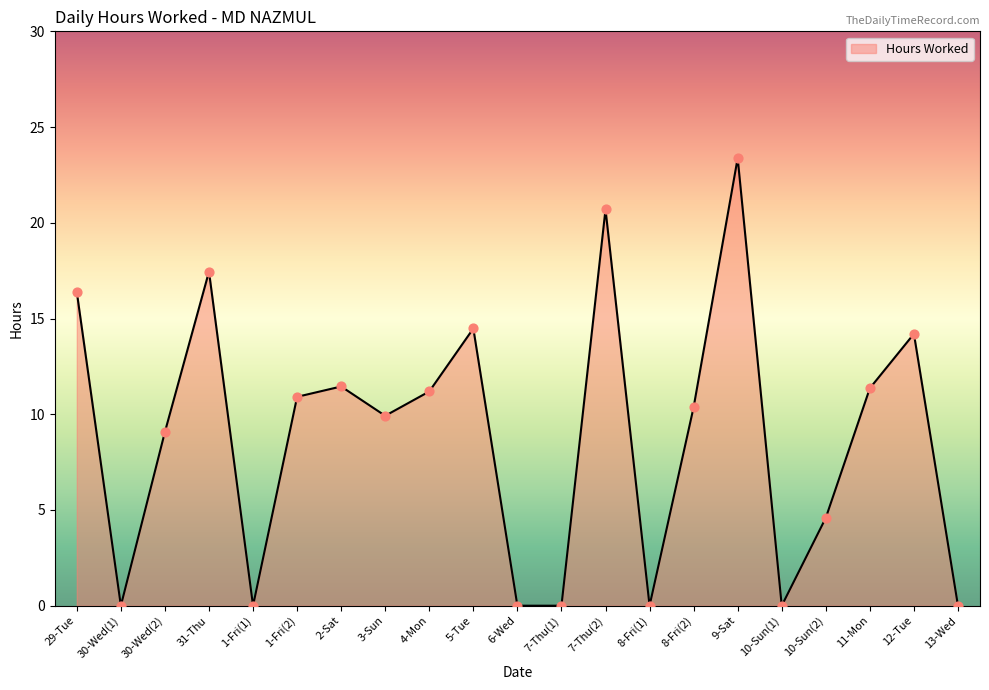

What is the change in value from 5-Tue to 13-Wed?

-14.5